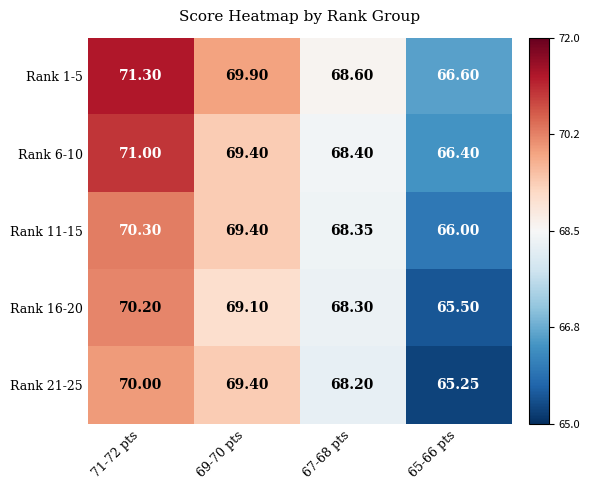

Which series has the largest range (max minus min)?

Rank 21-25